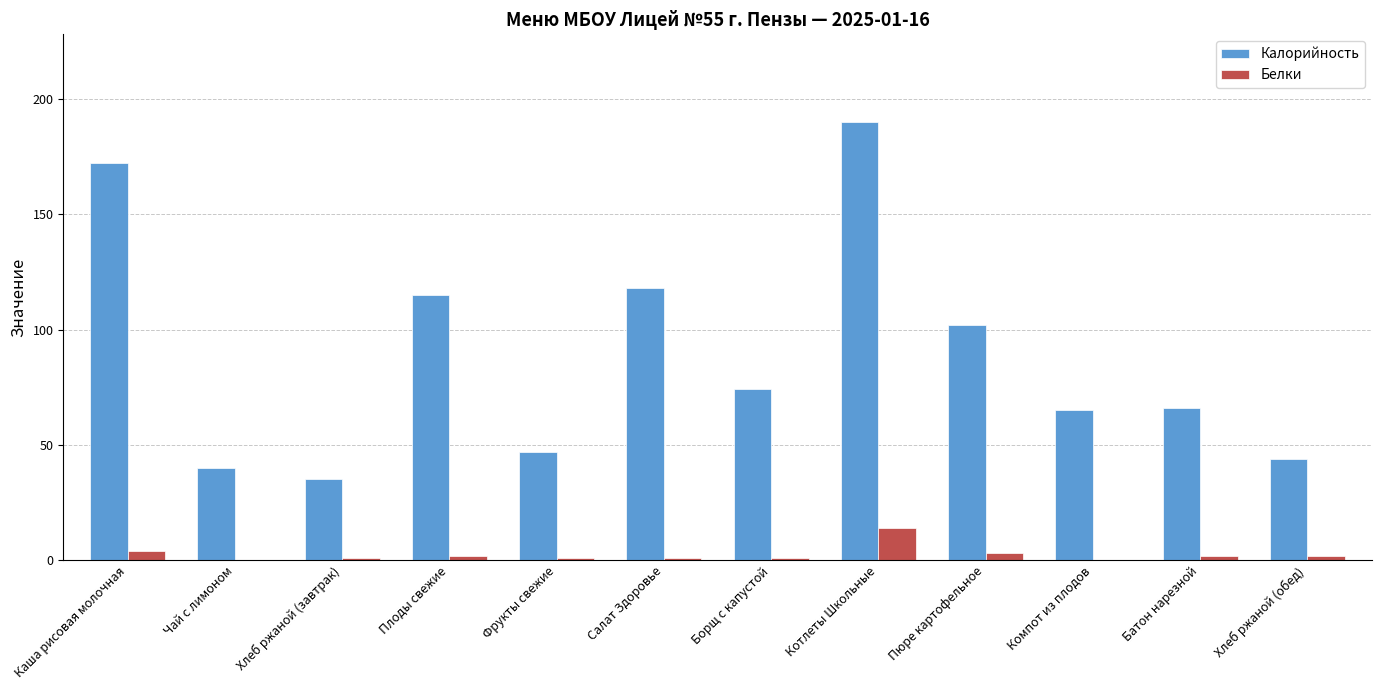

Are the bars grouped side by side (vs. stacked)?

Yes